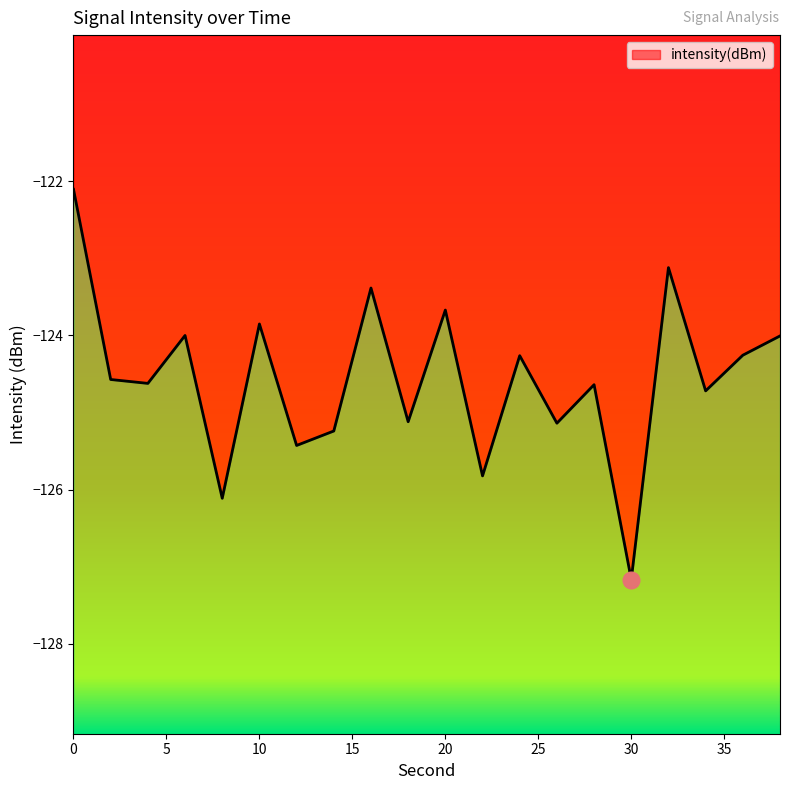

At which category does the data reach its first local peak?

6